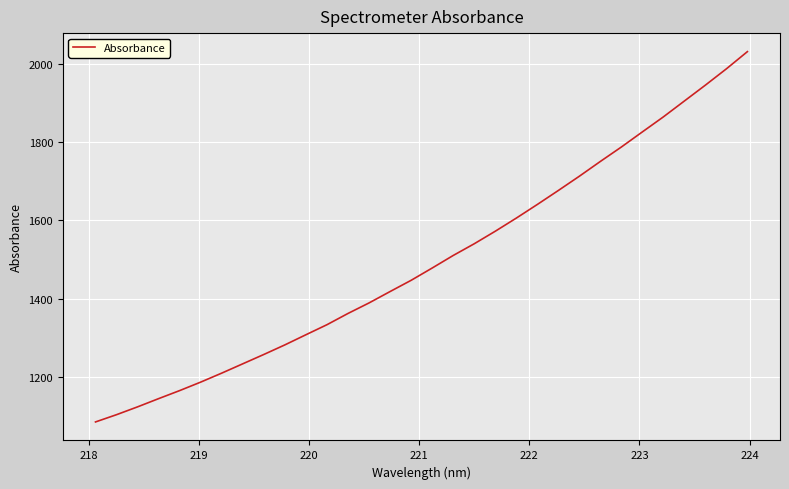

What is the difference between the maximum and minimum values?

949.0